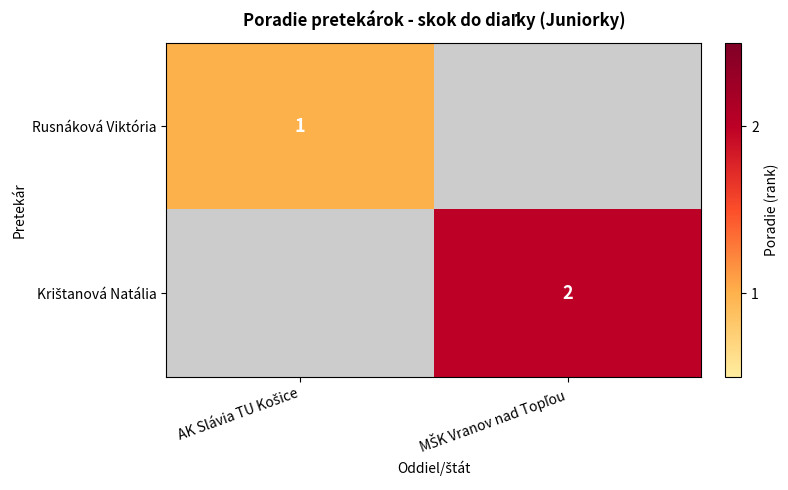

What is the total value across all series at AK Slávia TU Košice?

1